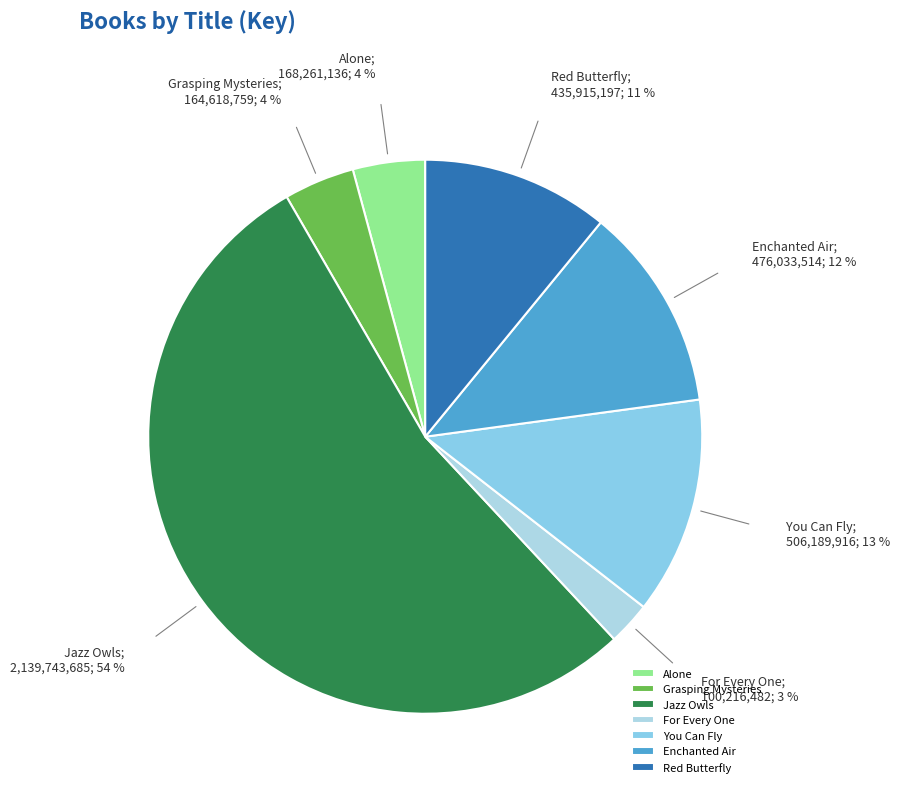

To the nearest percent, what is the difference between the Enchanted Air and Jazz Owls slice percentages?

42%